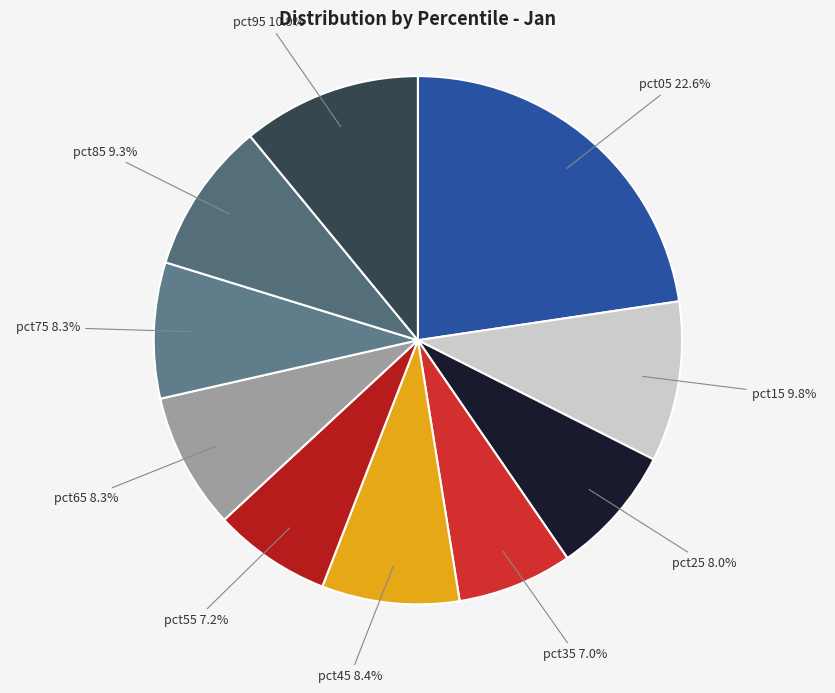

Is it true that pct95 is 11% of the pie?

True